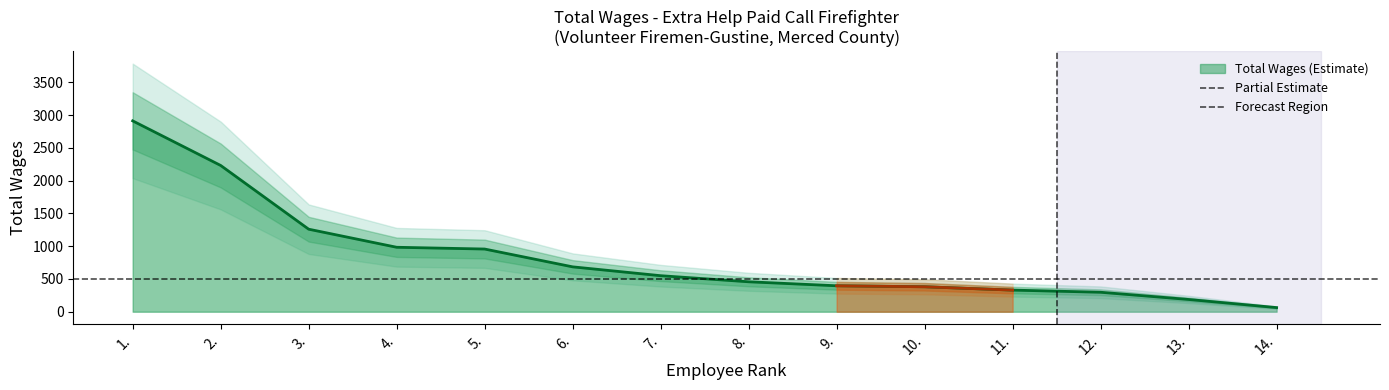

What is the label of the 12th point from the left?

12.